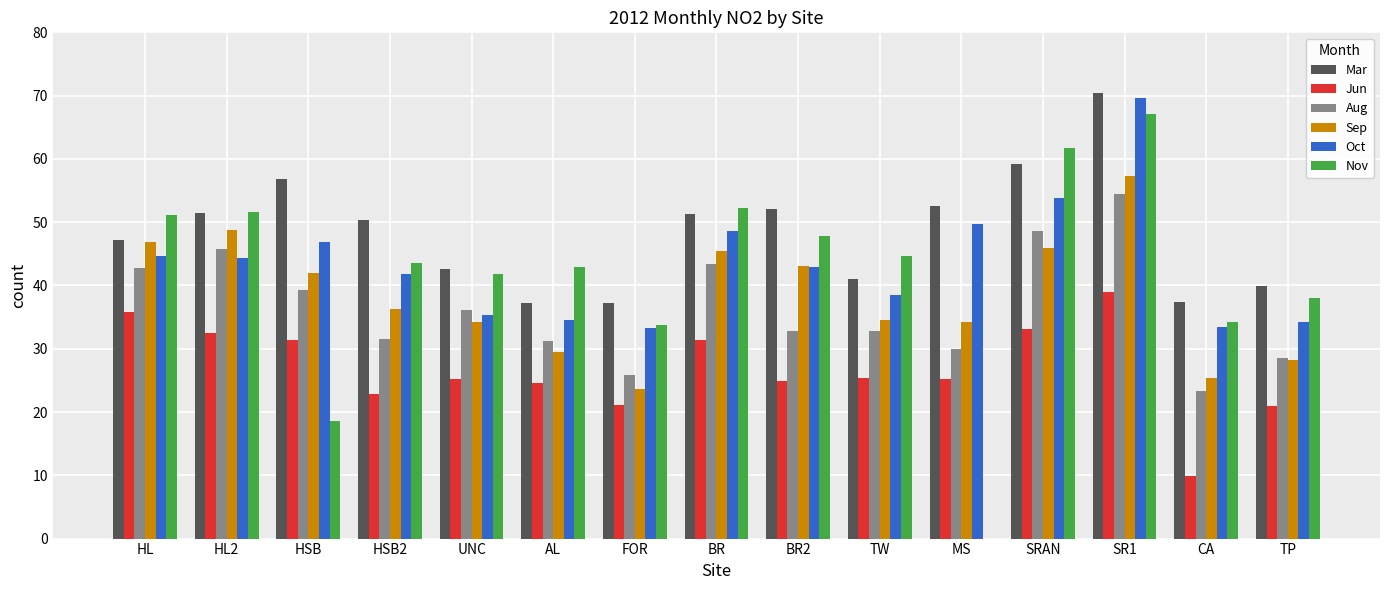

The Nov series shows 104.9 at SR1. True or false?

False